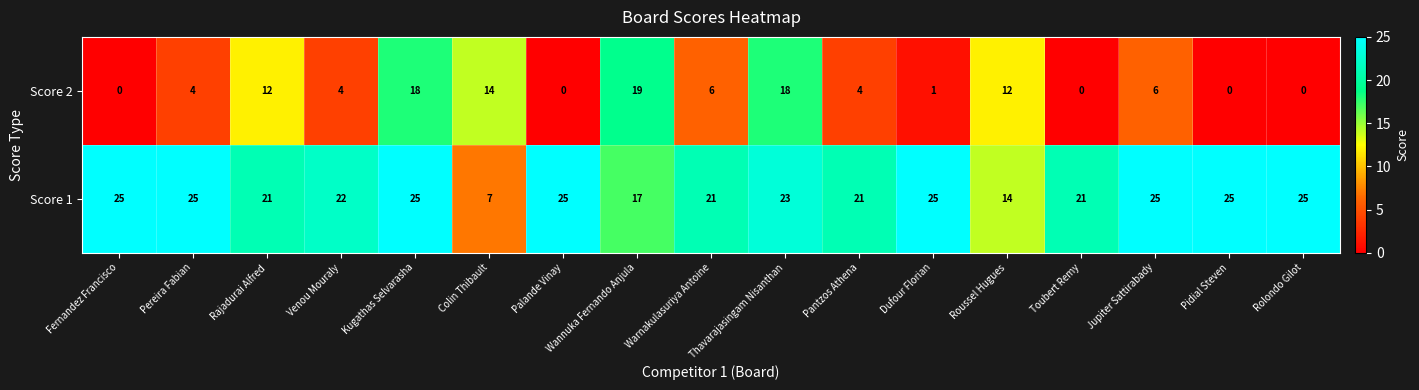

True or false: Score 2 has a value of 4 at Pereira Fabian.

True